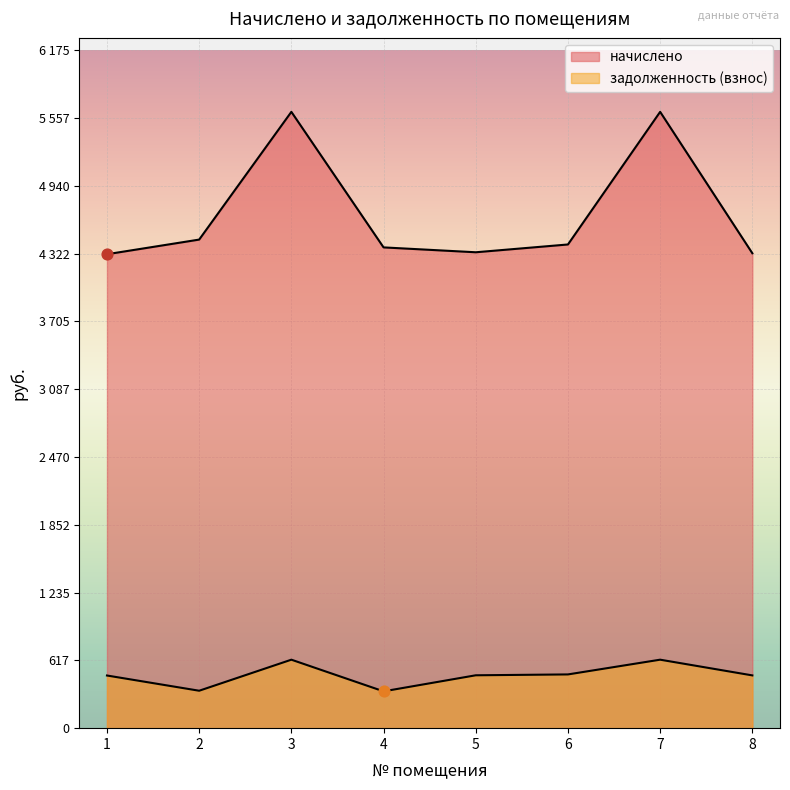

At how many categories does at least one series exceed 5610?

2